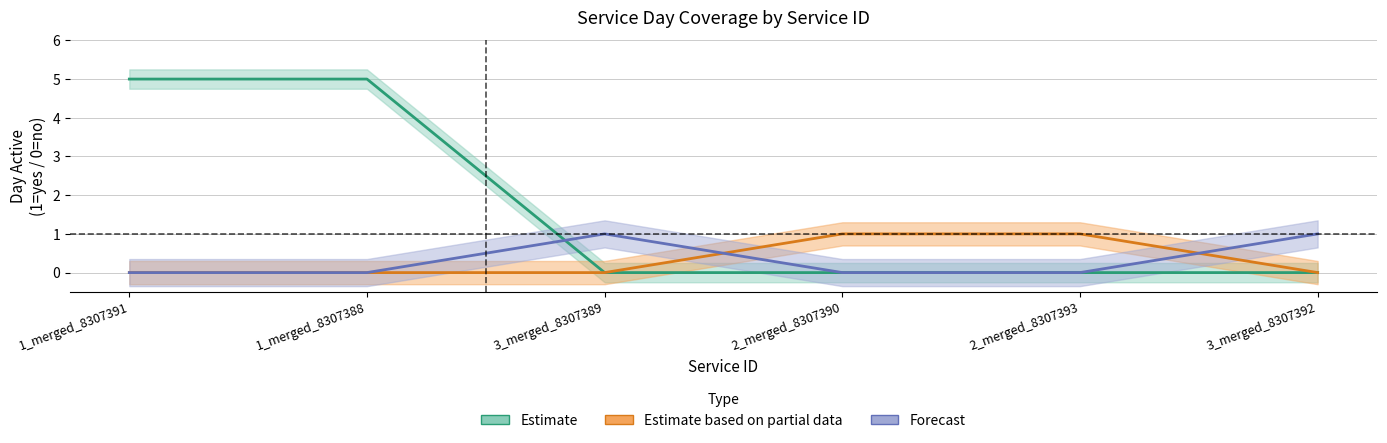

How many lines are shown in the chart?

3